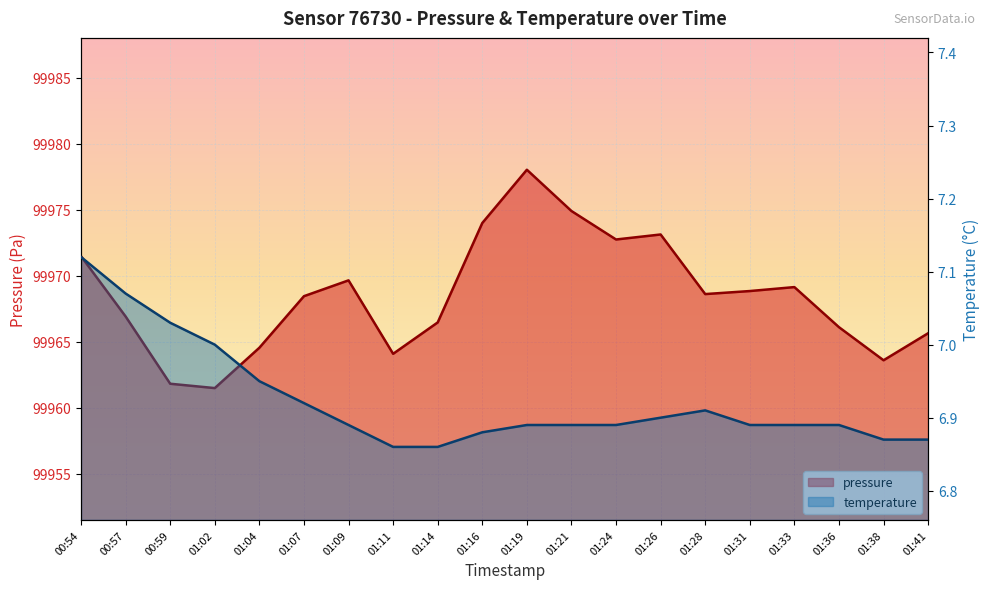

What is the difference between the maximum and minimum values in the temperature series?

0.3